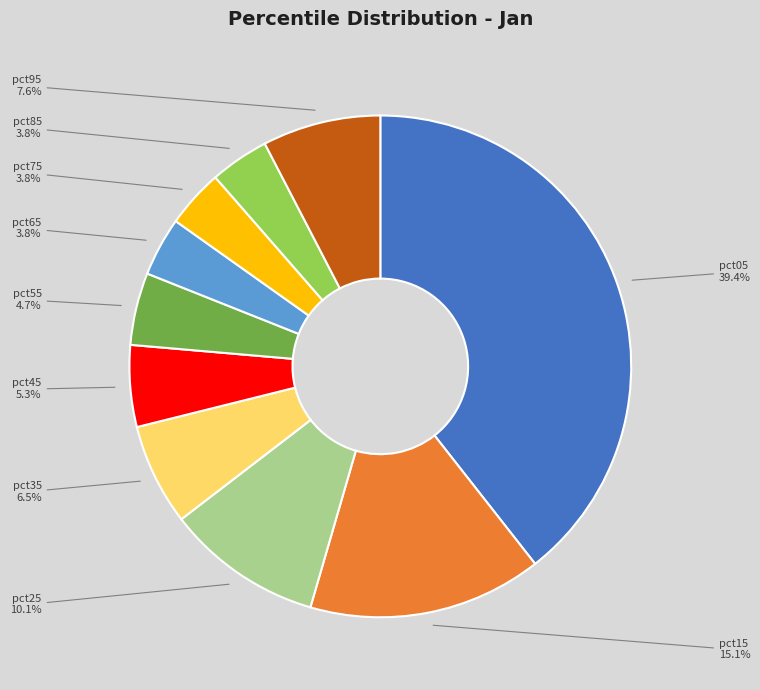

Which slice is the largest?

pct05